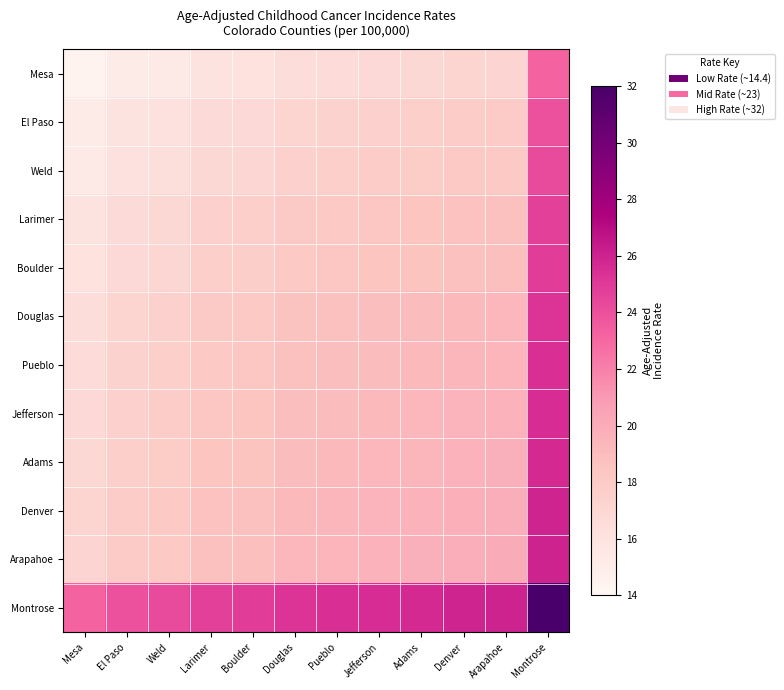

Which category has the lowest value across all series?

Mesa